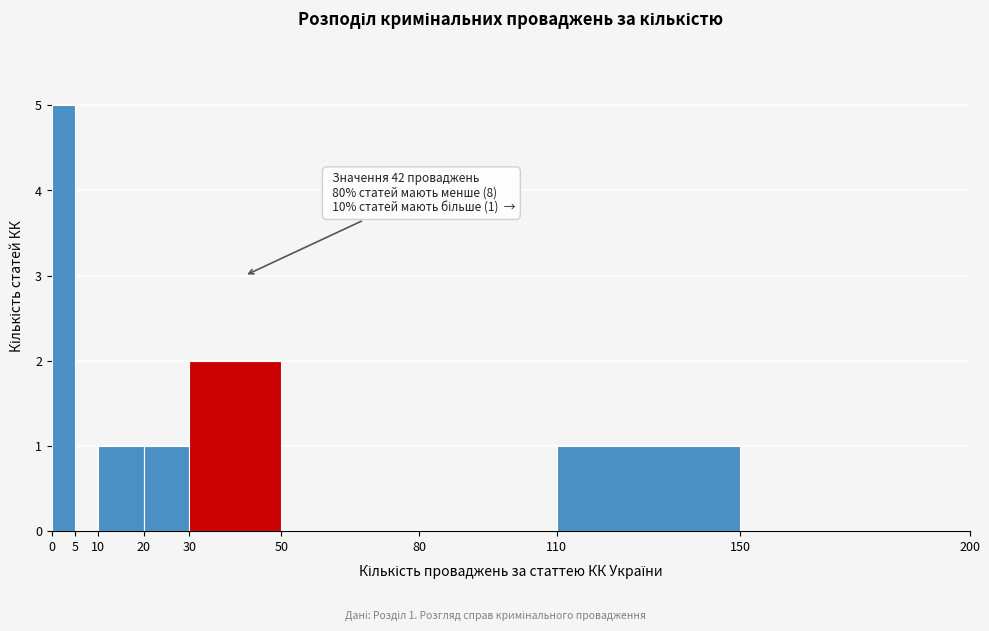

Over which range of the x-axis is the bar tallest?

0 to 5